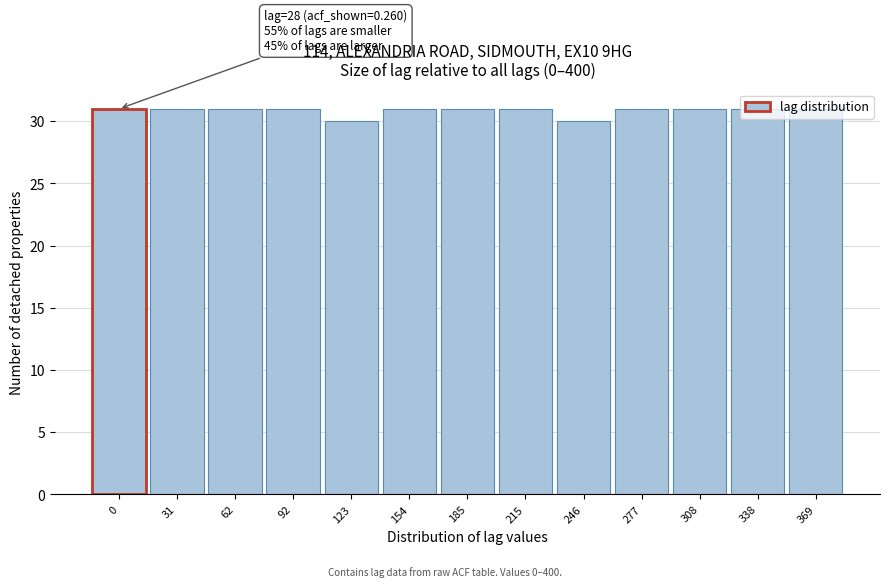

What is the sum of all values?

401